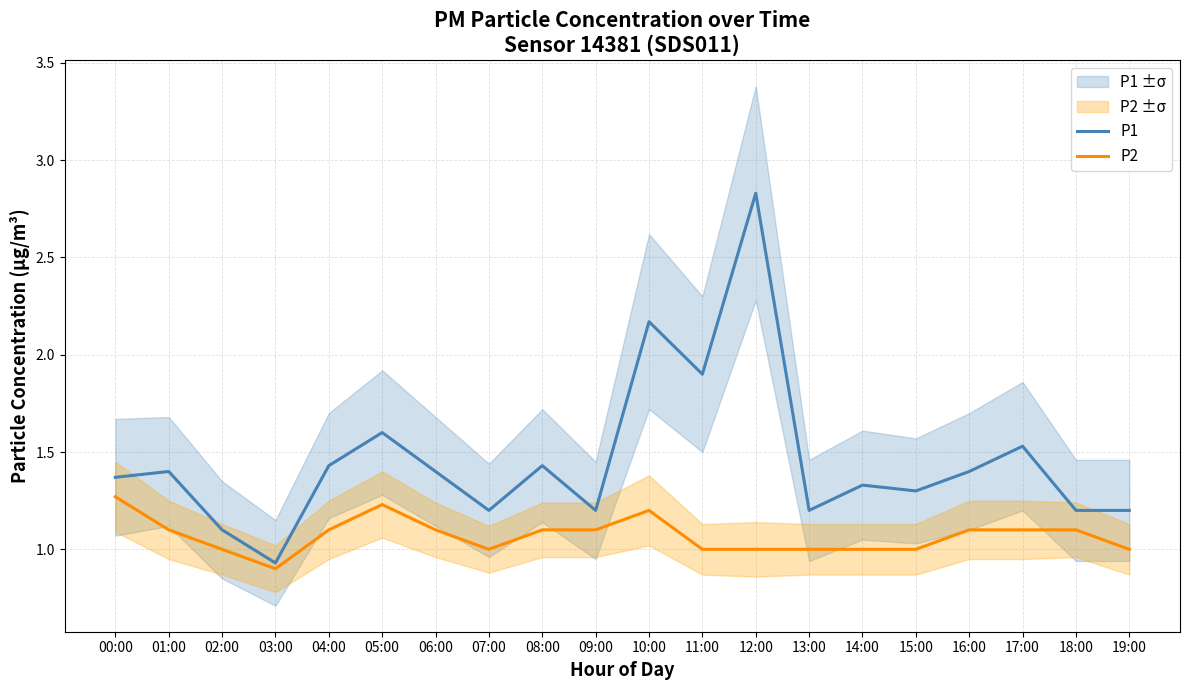

How many distinct data groups are displayed?

2